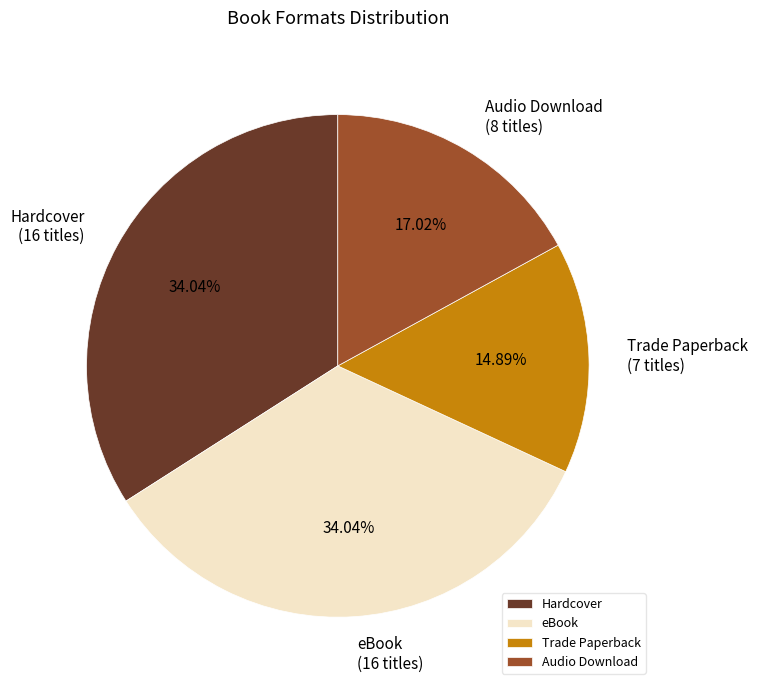

How much of the chart is everything except eBook?

66.0%